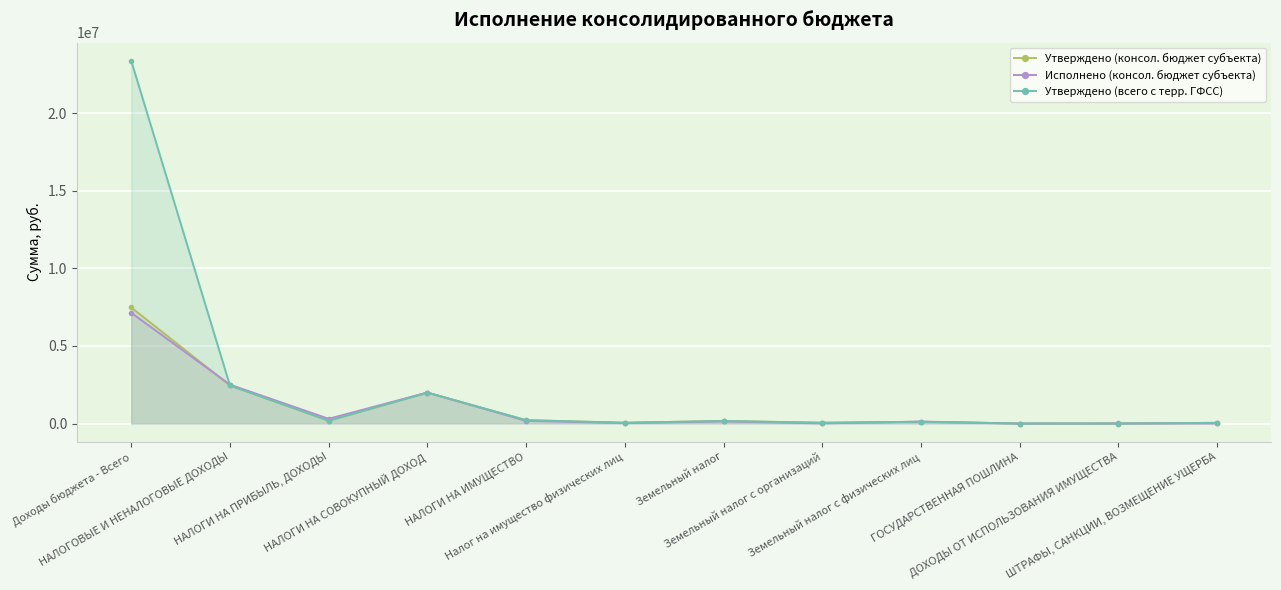

What is the difference between the Утверждено (консол. бюджет субъекта) values at НАЛОГИ НА ИМУЩЕСТВО and Земельный налог?

52900.0